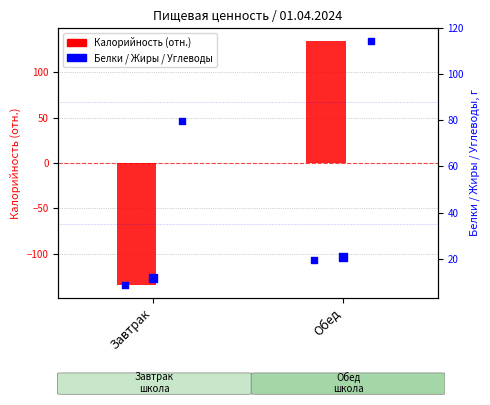

Which series has the largest Y range (max minus min)?

Калорийность (отн.)